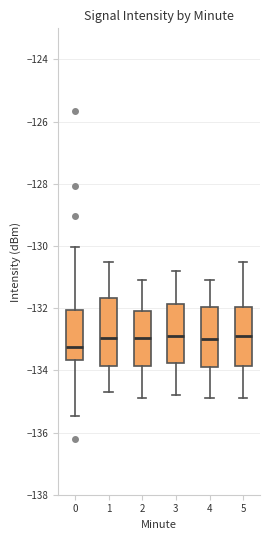

Which box is the tallest, from its lower edge to its upper edge?

1